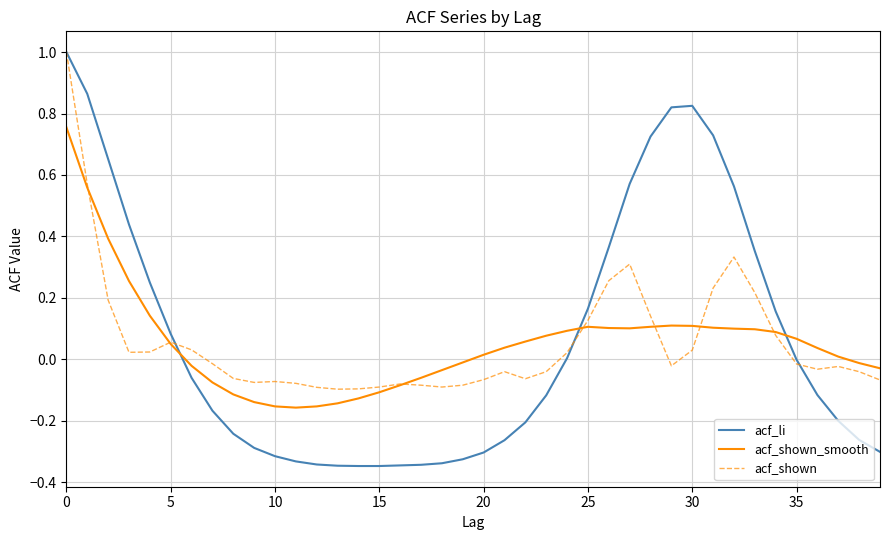

After their last crossing, which series has the higher values: acf_li or acf_shown_smooth?

acf_shown_smooth